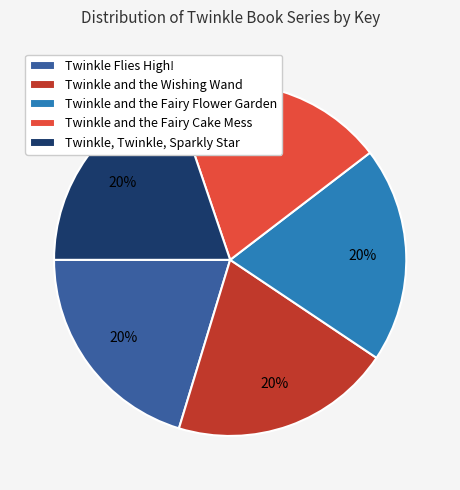

To the nearest percent, what percentage of the pie is Twinkle and the Fairy Flower Garden?

20%